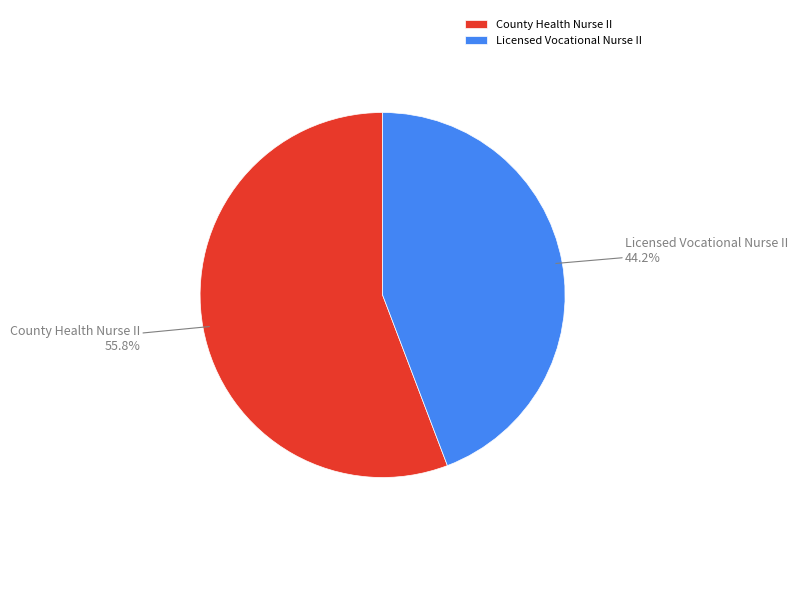

Do Licensed Vocational Nurse II and County Health Nurse II together represent more than half of the pie?

Yes